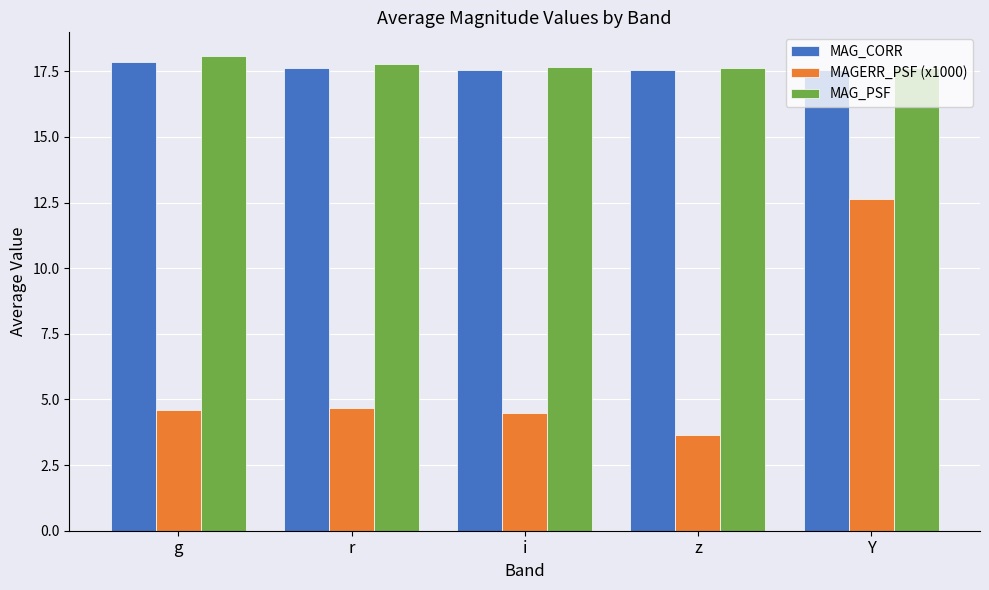

Rank the series by their maximum value, from lowest to highest.

MAGERR_PSF (x1000), MAG_CORR, MAG_PSF